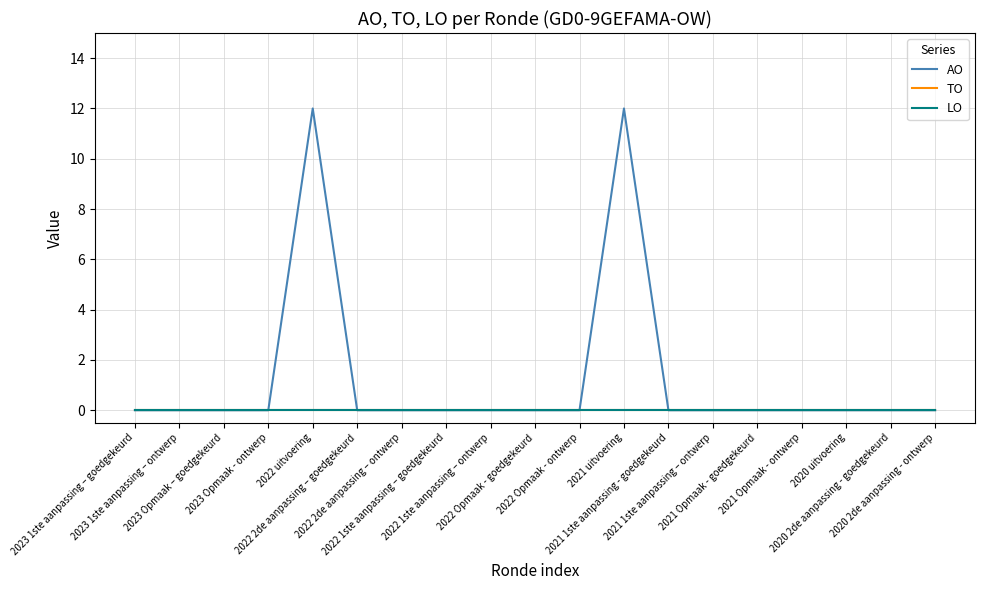

What is the average value of the AO series?

1